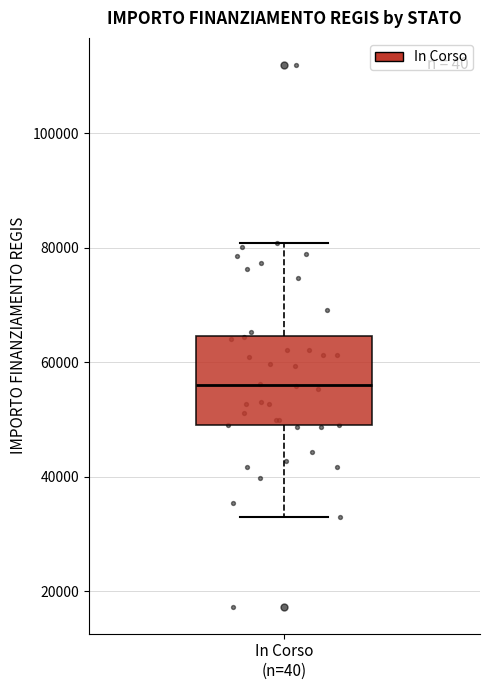

Where is the lower edge of the box for In Corso (n=40) on the y-axis? The values are not printed on the chart, so give them approximately, as read against the axis.

50000